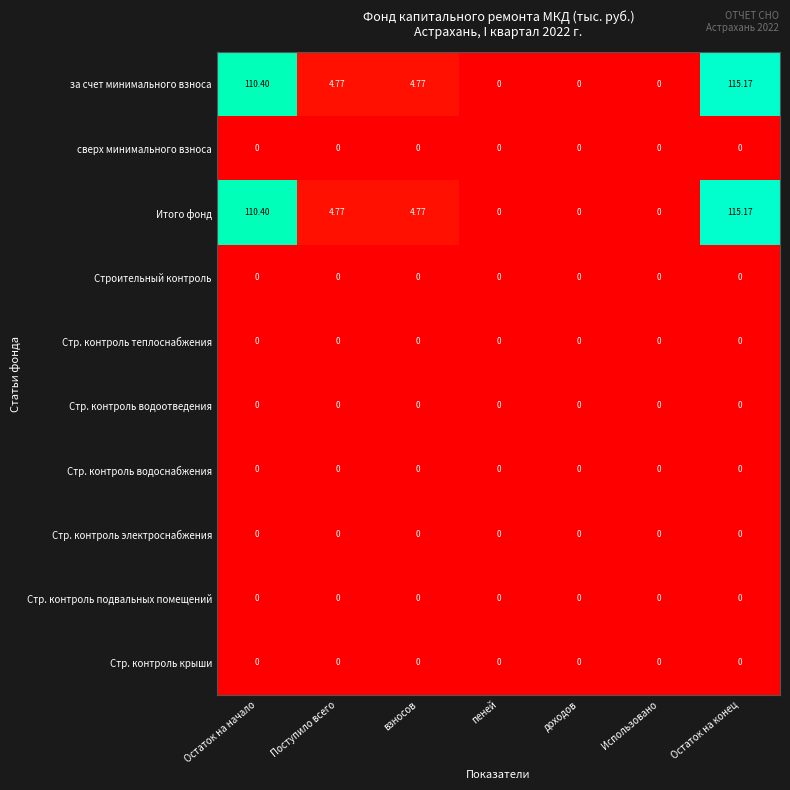

How many distinct data groups are displayed?

10